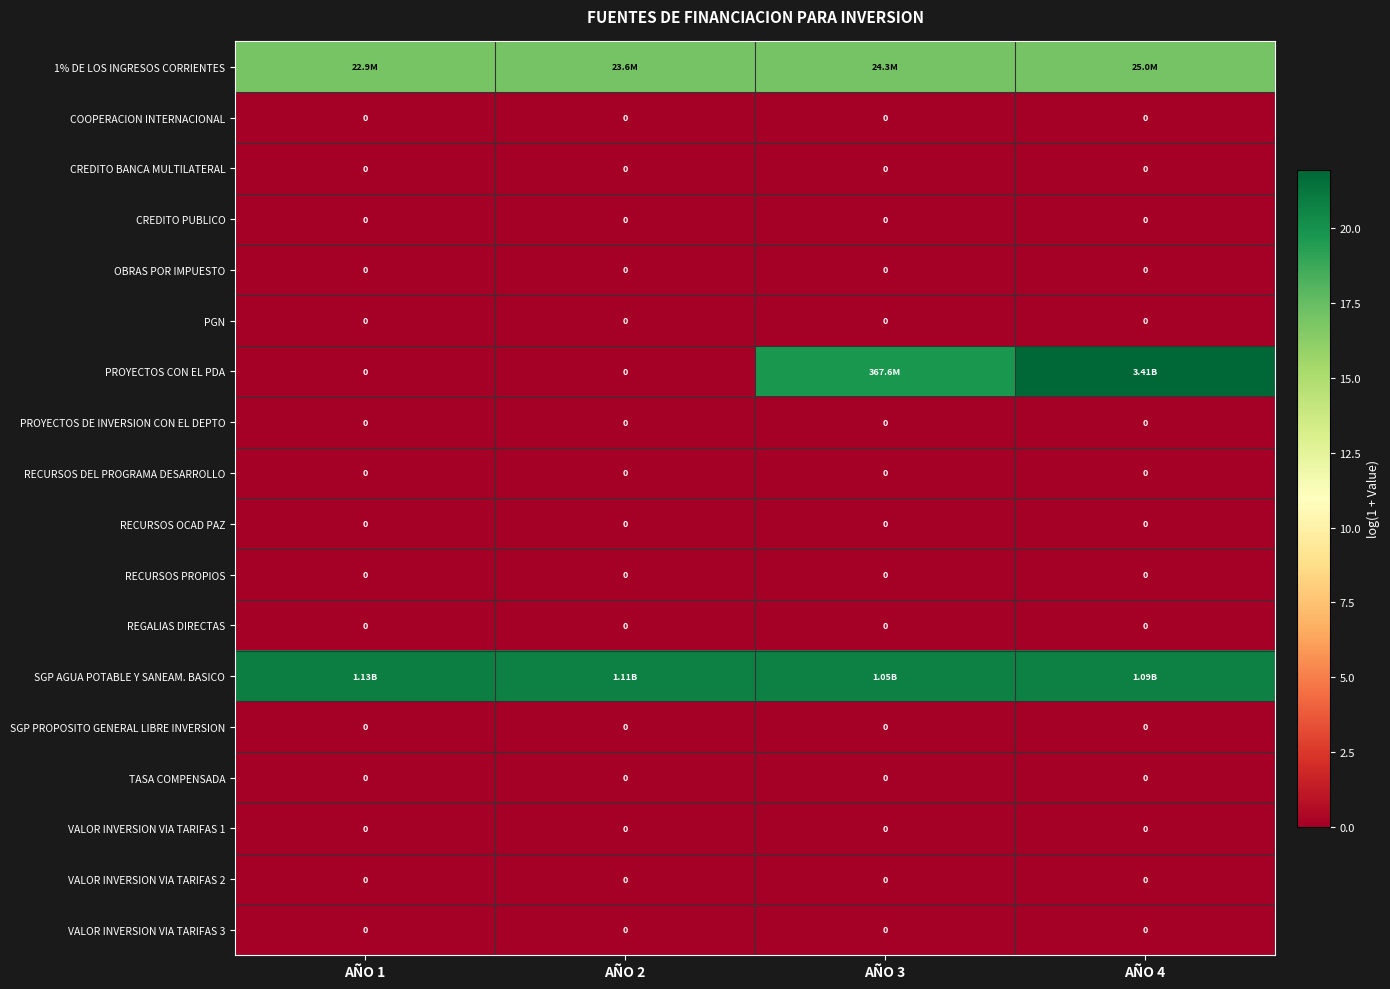

Which series has the largest range (max minus min)?

PROYECTOS CON EL PDA